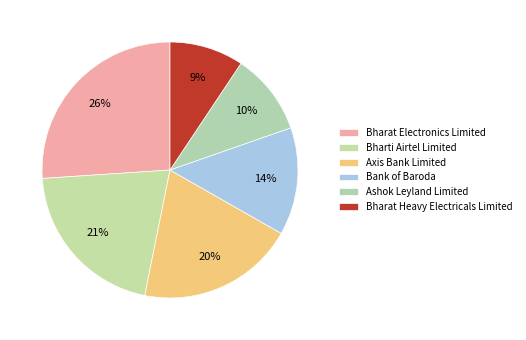

Rank the categories by value from highest to lowest.

Bharat Electronics Limited, Bharti Airtel Limited, Axis Bank Limited, Bank of Baroda, Ashok Leyland Limited, Bharat Heavy Electricals Limited